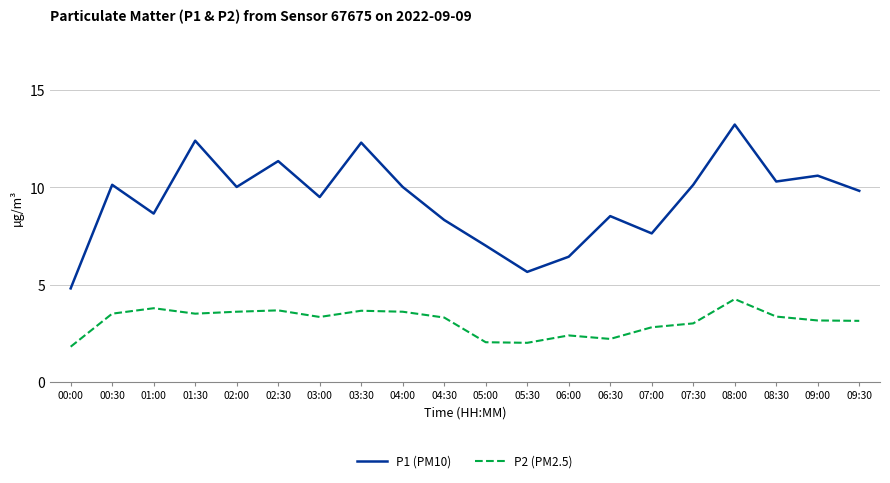

True or false: P1 (PM10) and P2 (PM2.5) intersect in this chart.

False